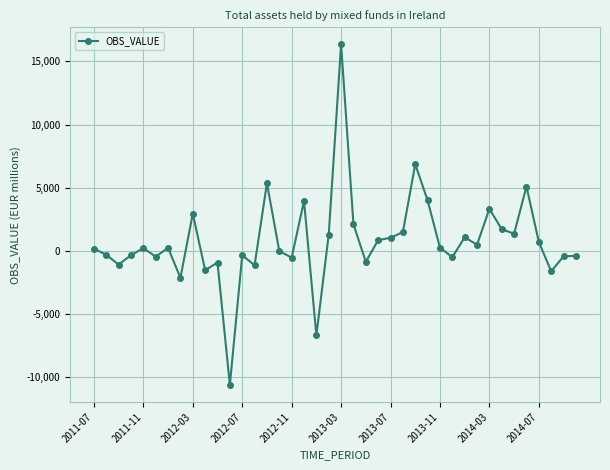

What is the sum of all values?

31136